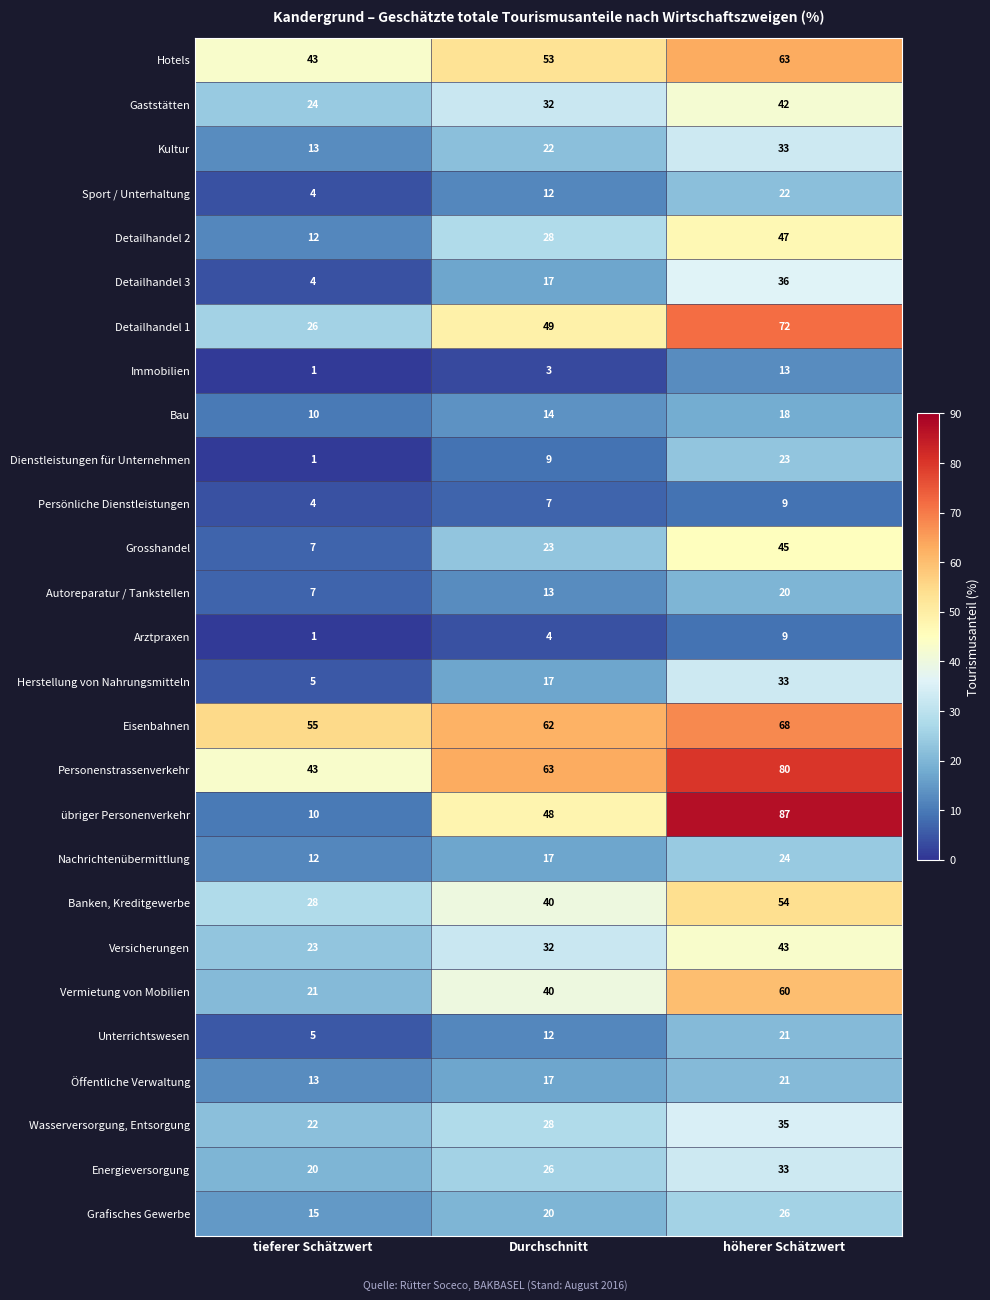

What is the sum of all Energieversorgung values?

79